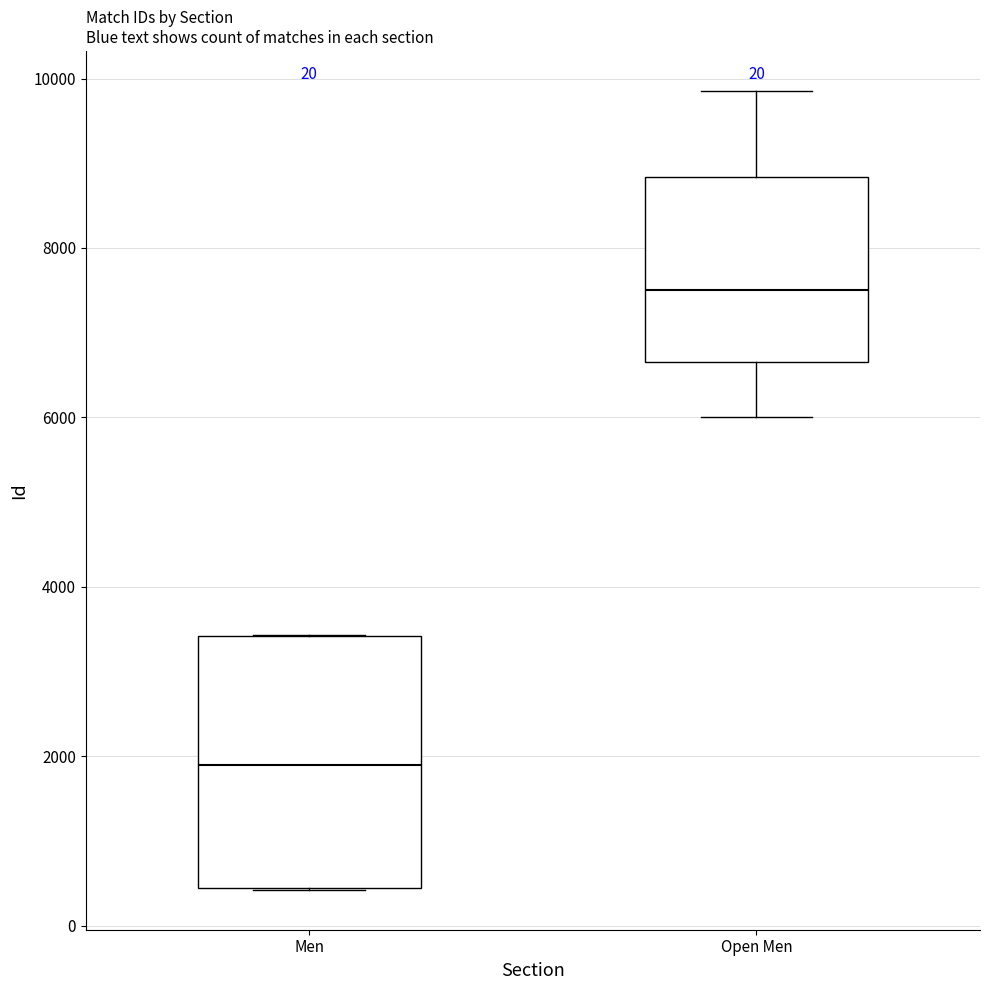

Which box has the lowest median line?

Men